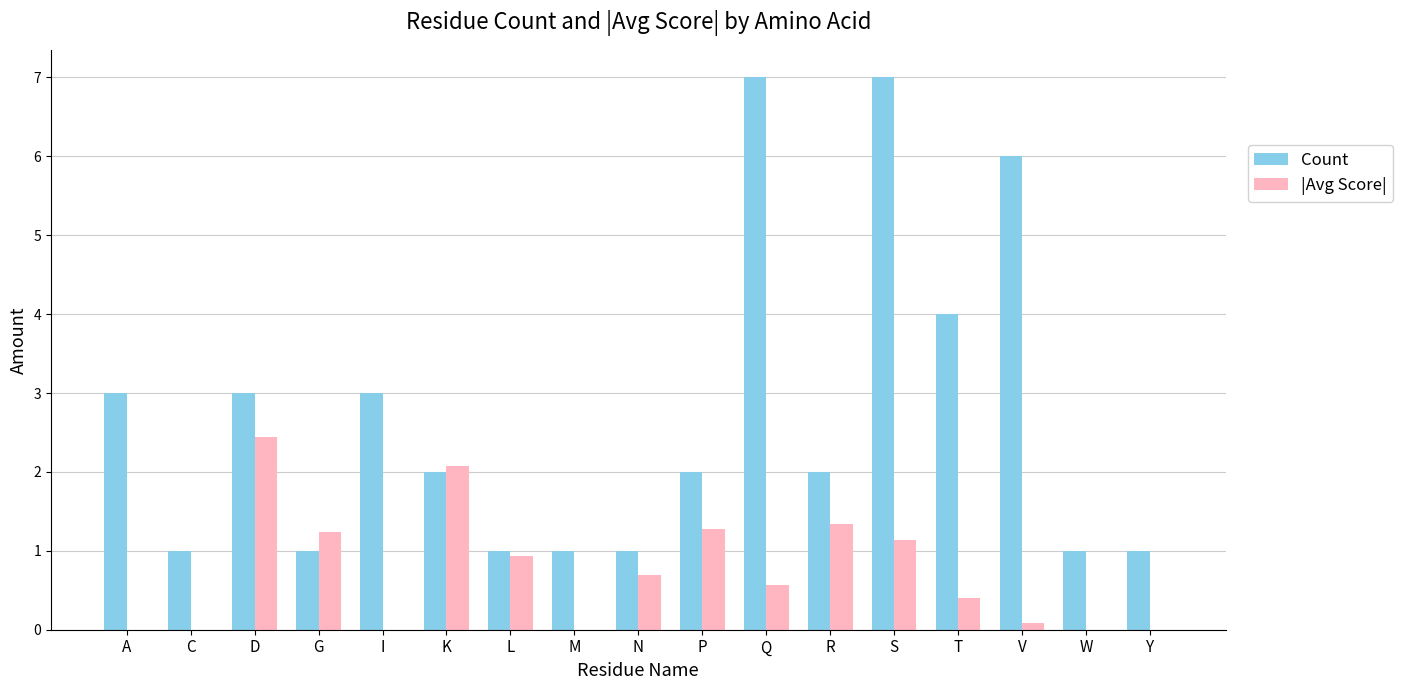

Which series changed the most between C and D?

|Avg Score|